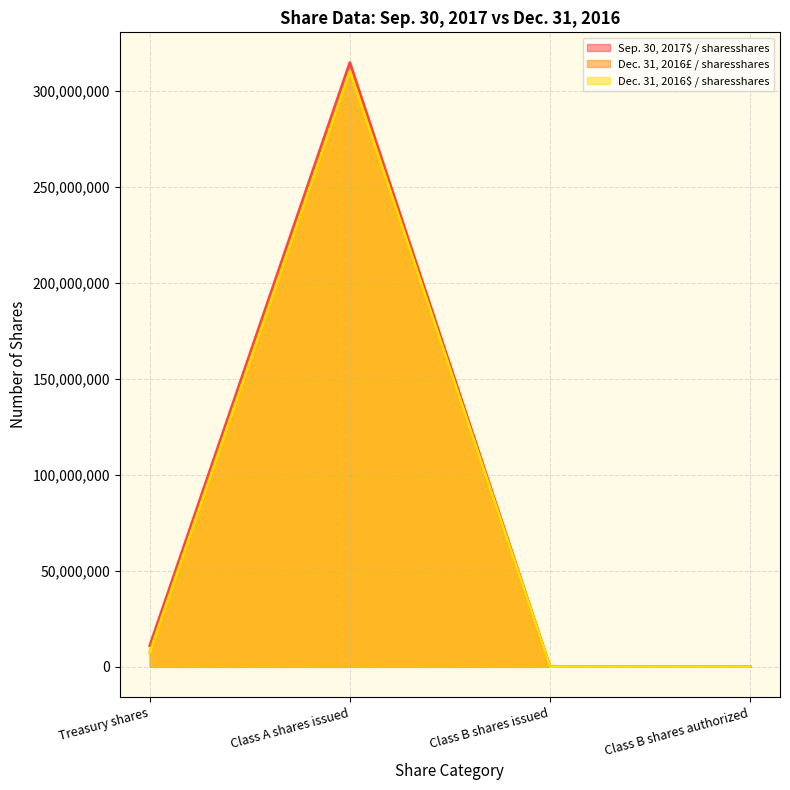

What is the value of the Dec. 31, 2016£ / sharesshares point at the 3rd from the left?

50000